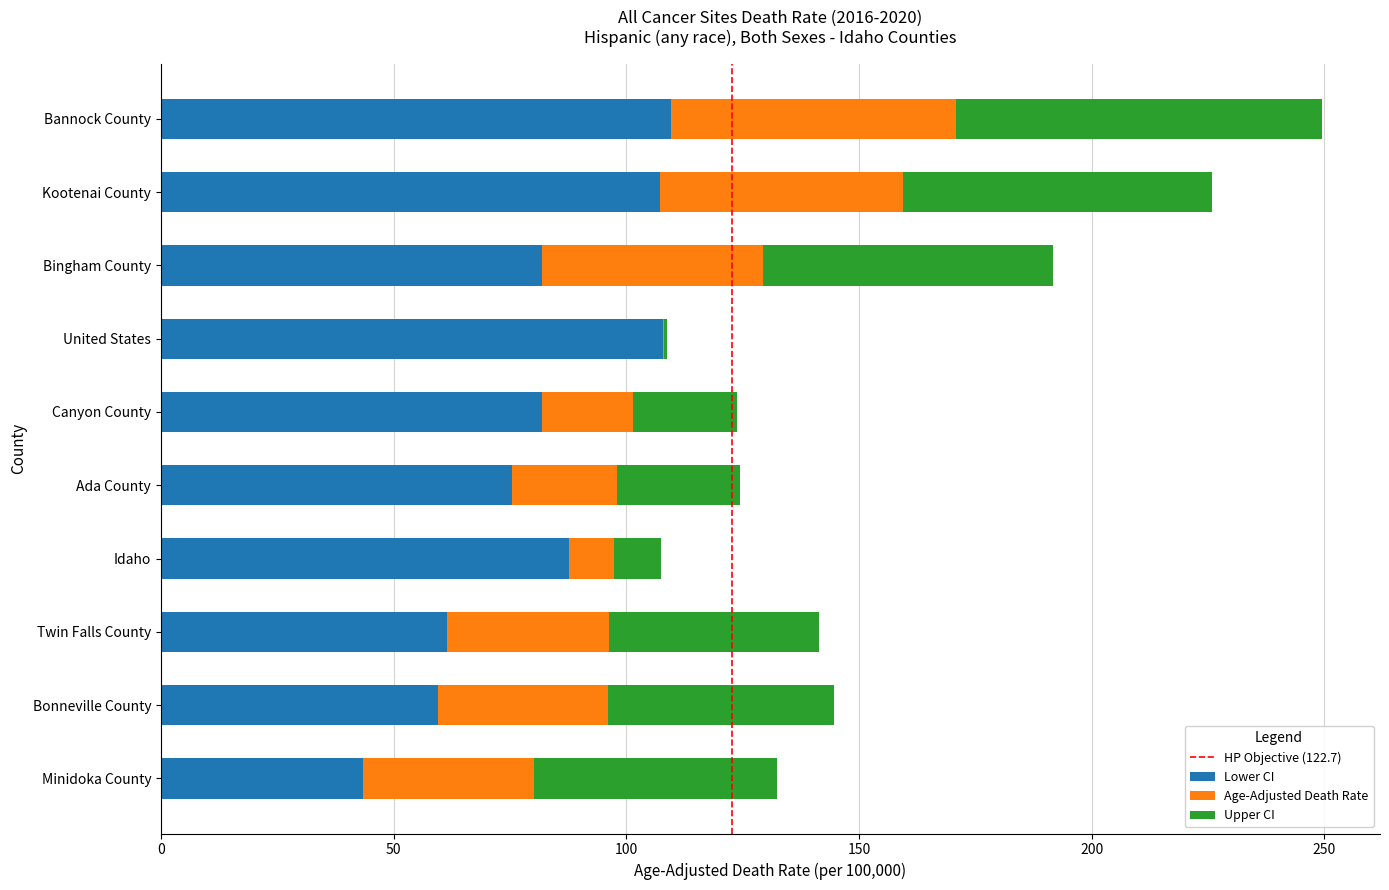

True or false: Lower CI has a value of 107.8 at United States.

True